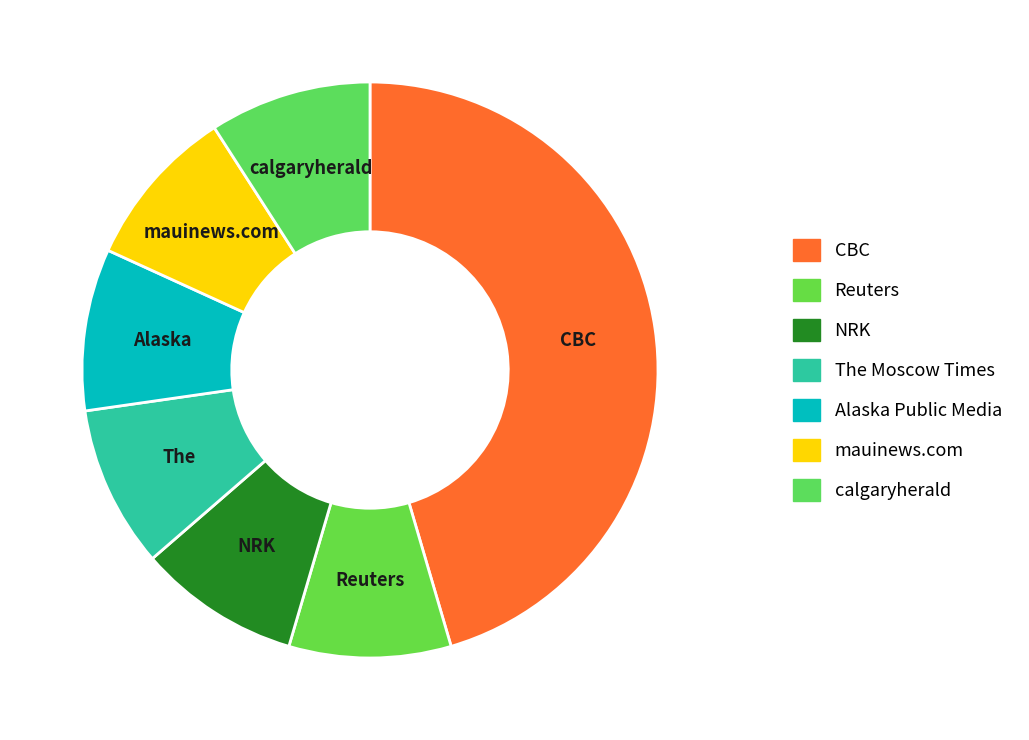

To the nearest percent, what is the difference between the largest and smallest slice percentages?

36%